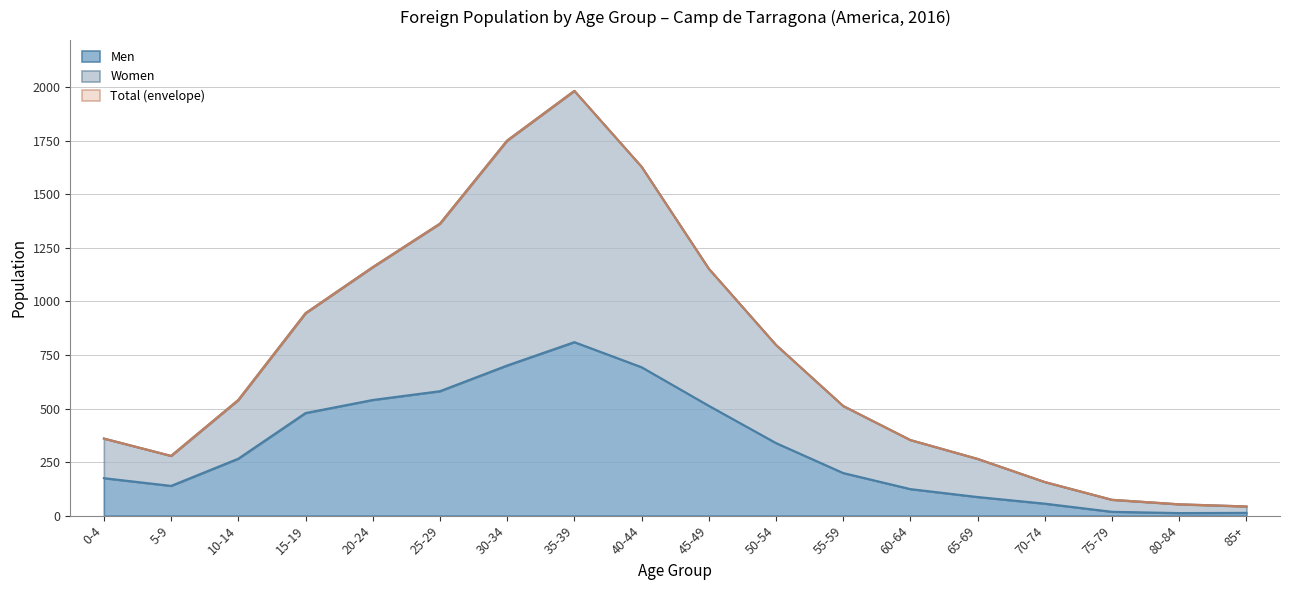

Which label corresponds to the smallest value in the chart?

80-84